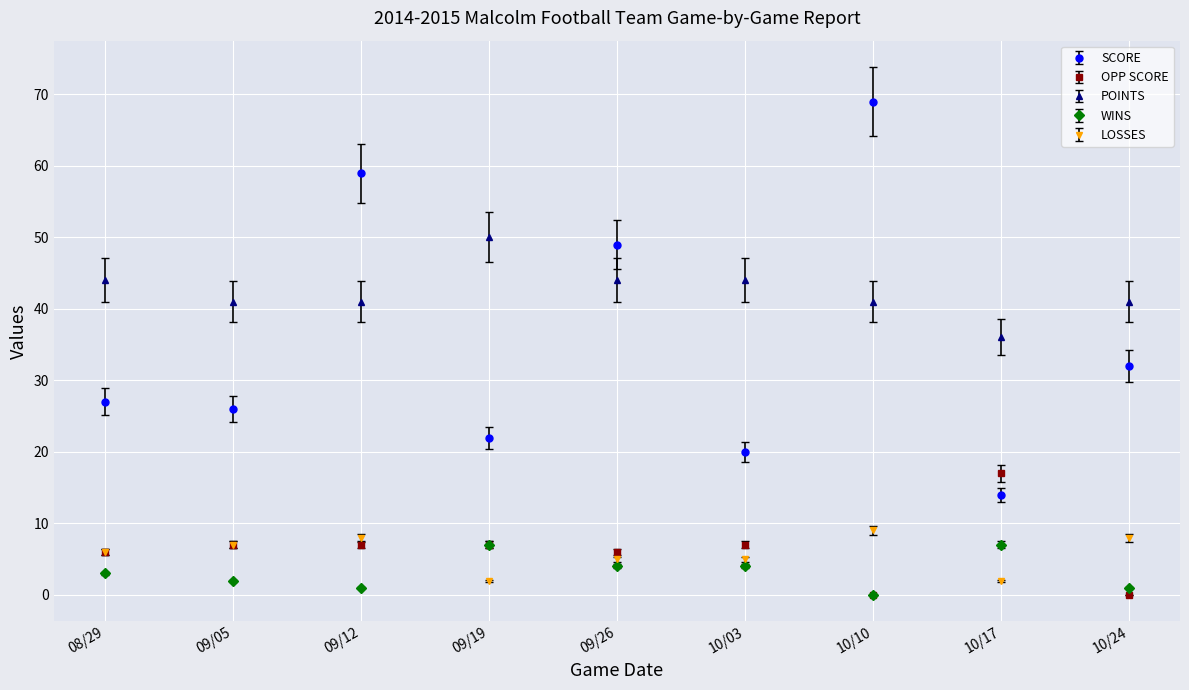

What is the sum of all LOSSES values?

52